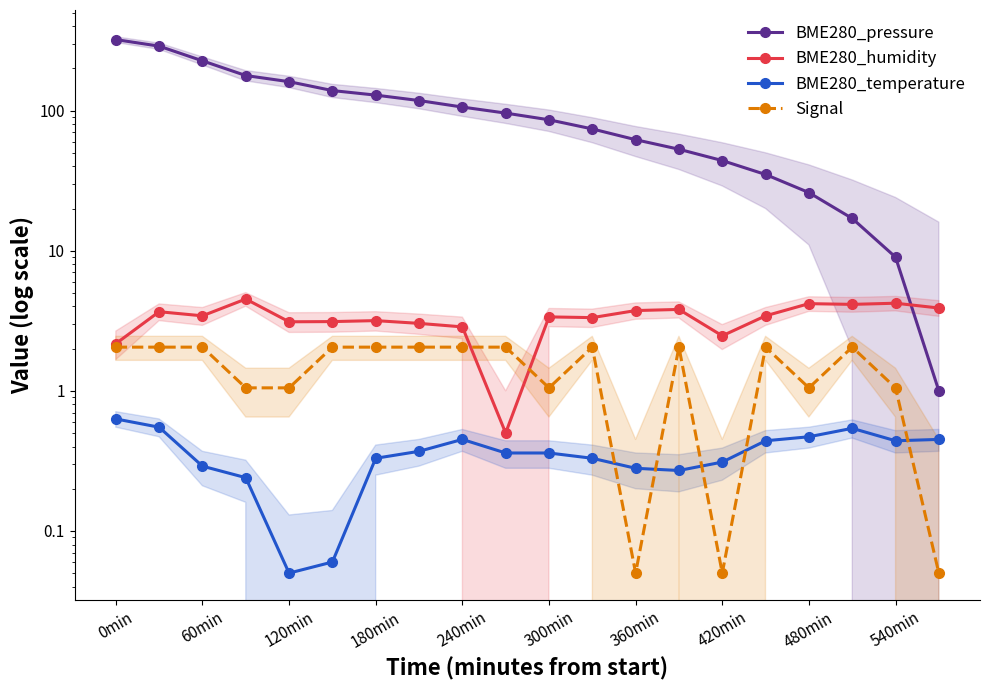

Rank the series by their maximum value, from highest to lowest.

BME280_pressure, BME280_humidity, Signal, BME280_temperature